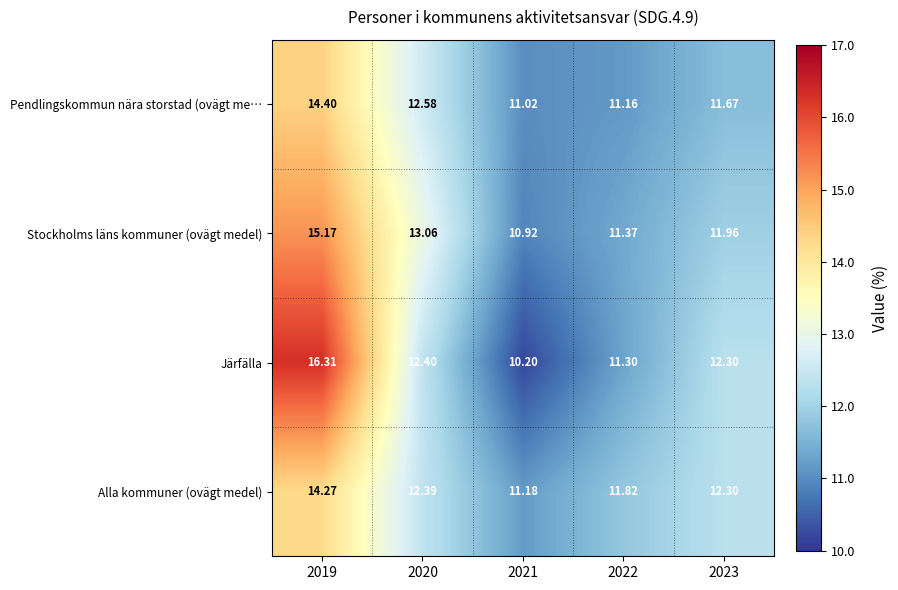

Rank the series by their maximum value, from highest to lowest.

Järfälla, Stockholms läns kommuner (ovägt medel), Pendlingskommun nära storstad (ovägt me…, Alla kommuner (ovägt medel)